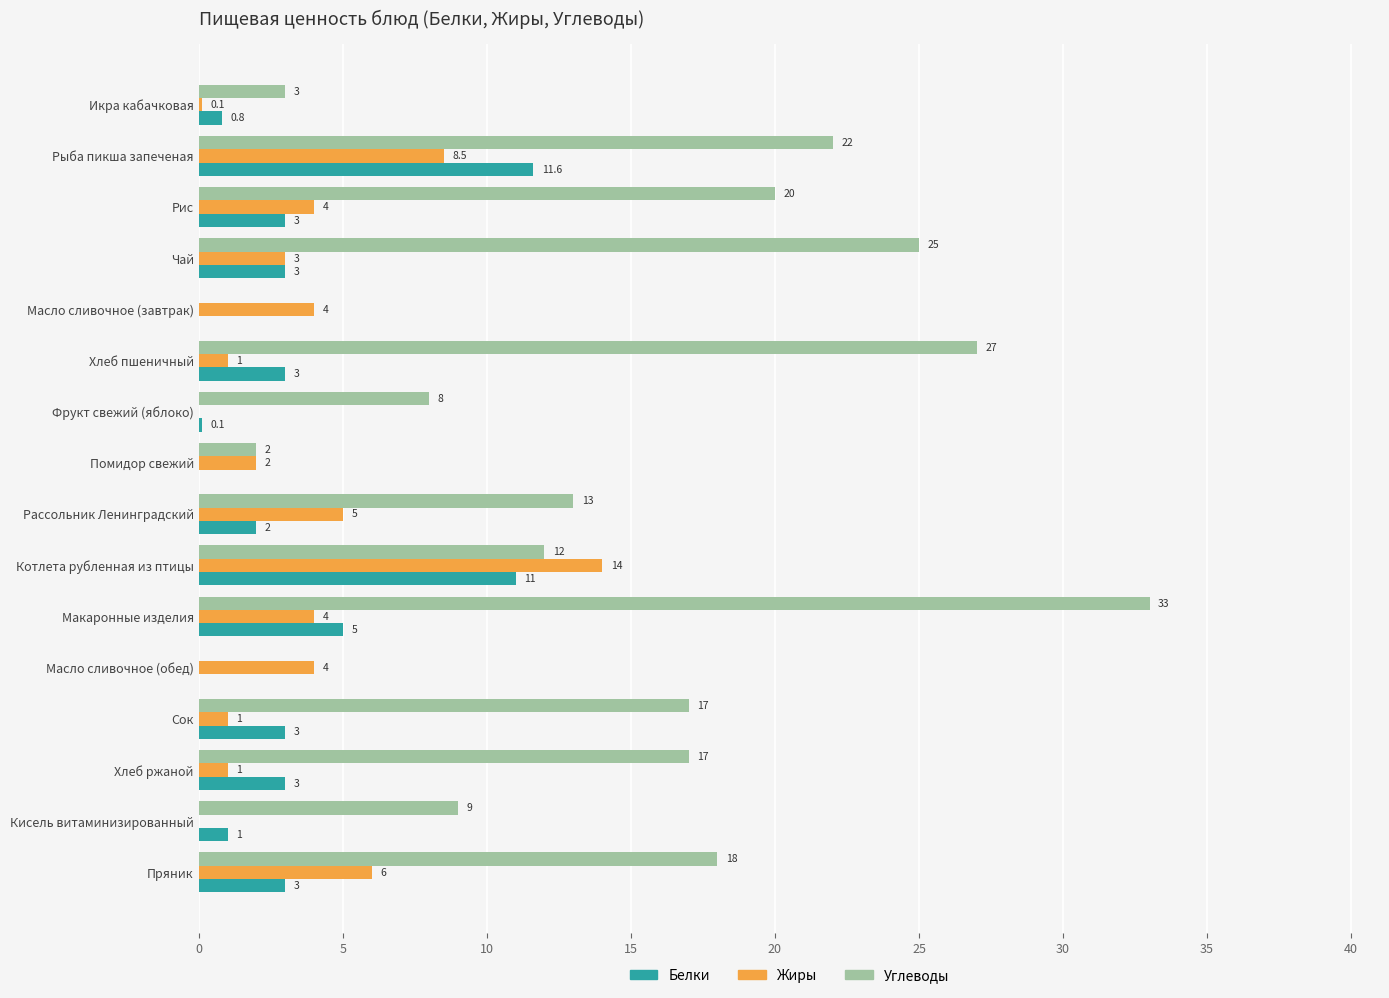

What is the sum of the Белки values at Помидор свежий and Котлета рубленная из птицы?

11.0